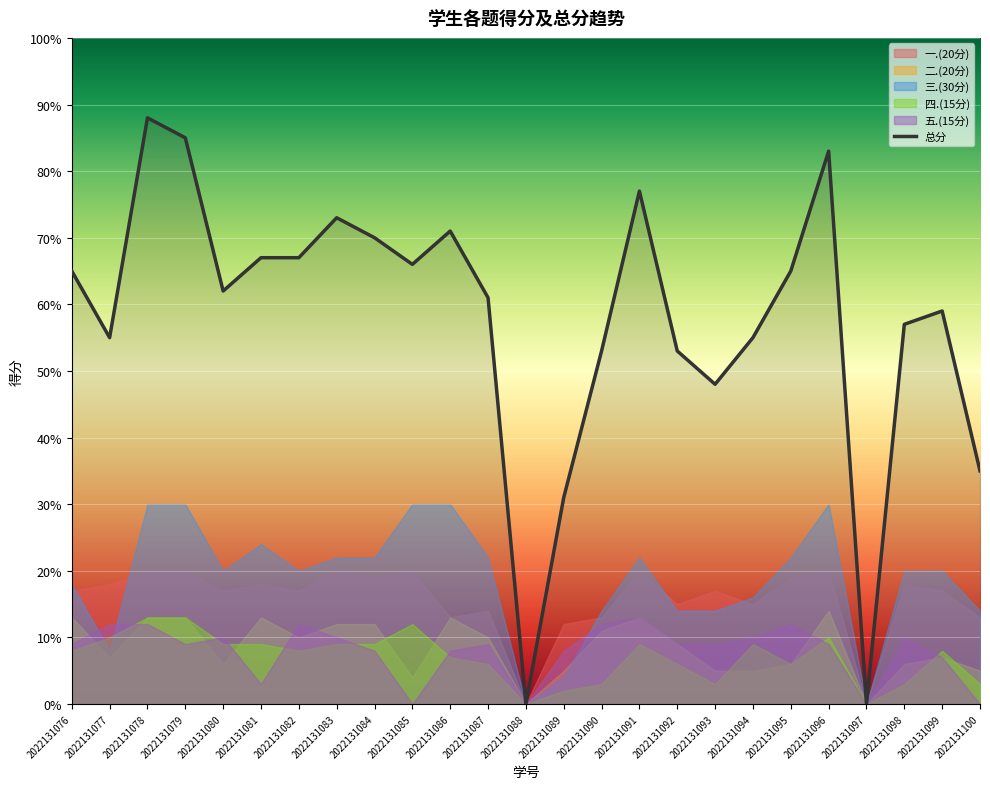

How many distinct data groups are displayed?

6